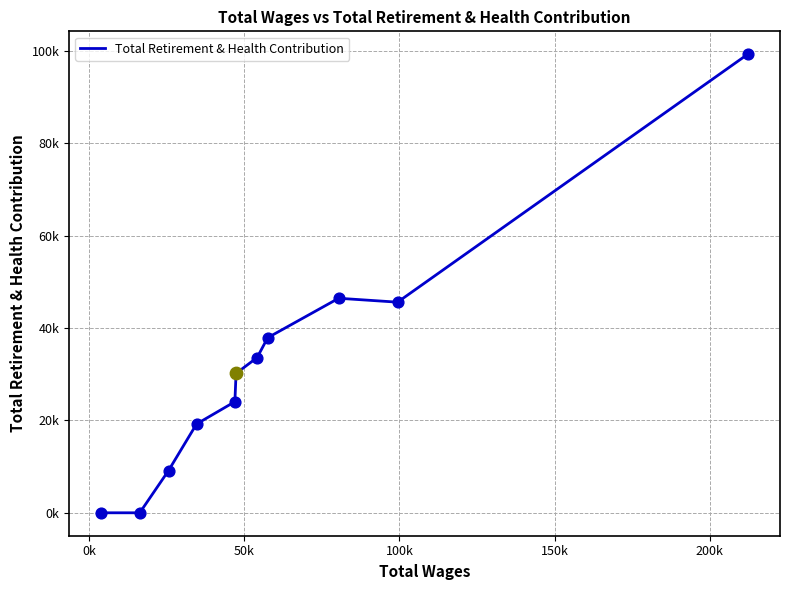

Is this an area chart (filled region under the line)?

No